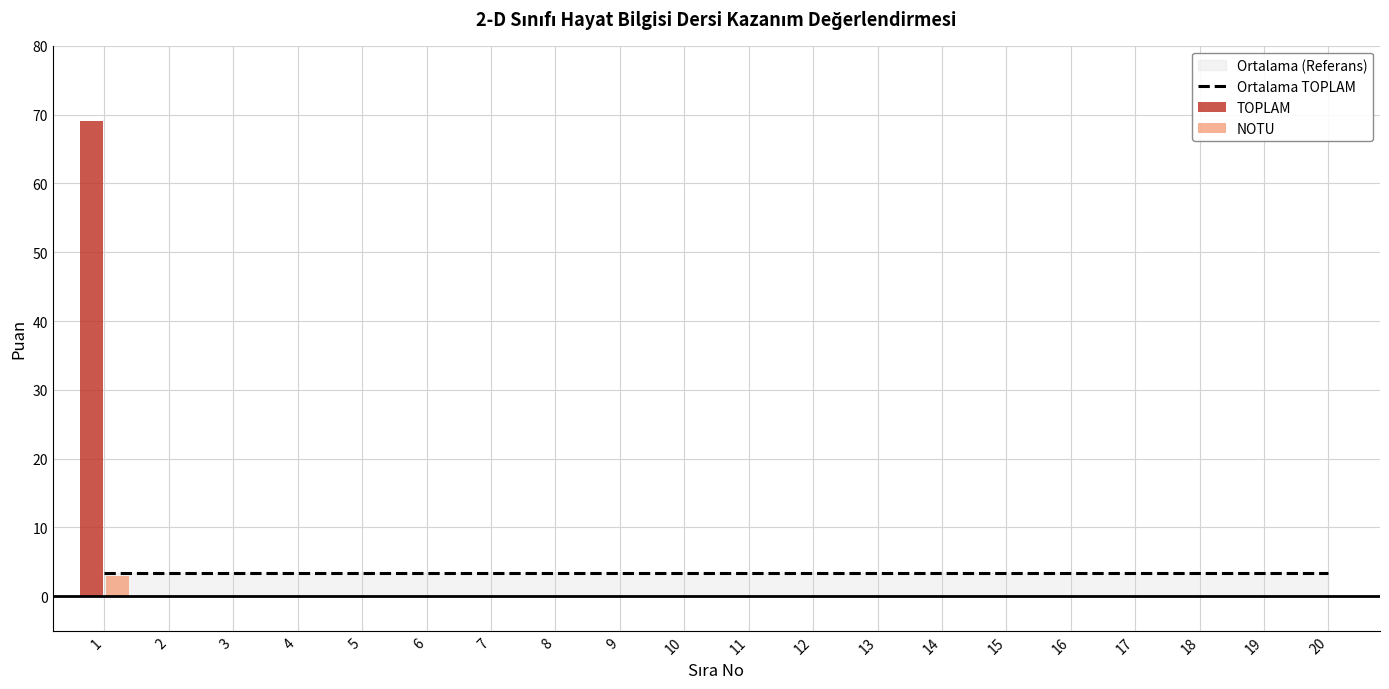

List the series in order of their overall mean, highest first.

TOPLAM, NOTU